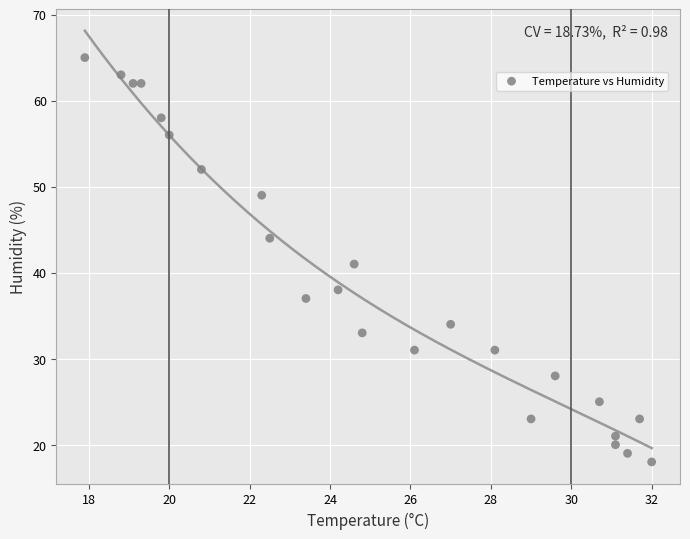

What is the range of Y values (max minus min)?

47